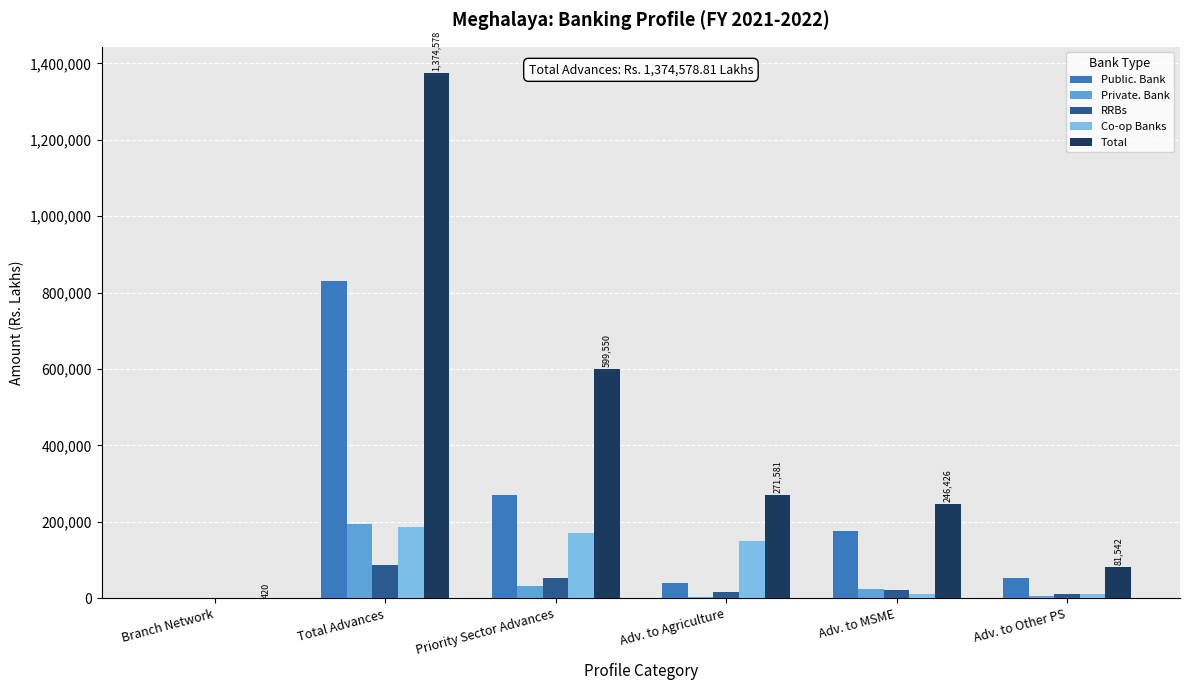

Between Priority Sector Advances and Adv. to MSME, which series saw the biggest shift?

Total